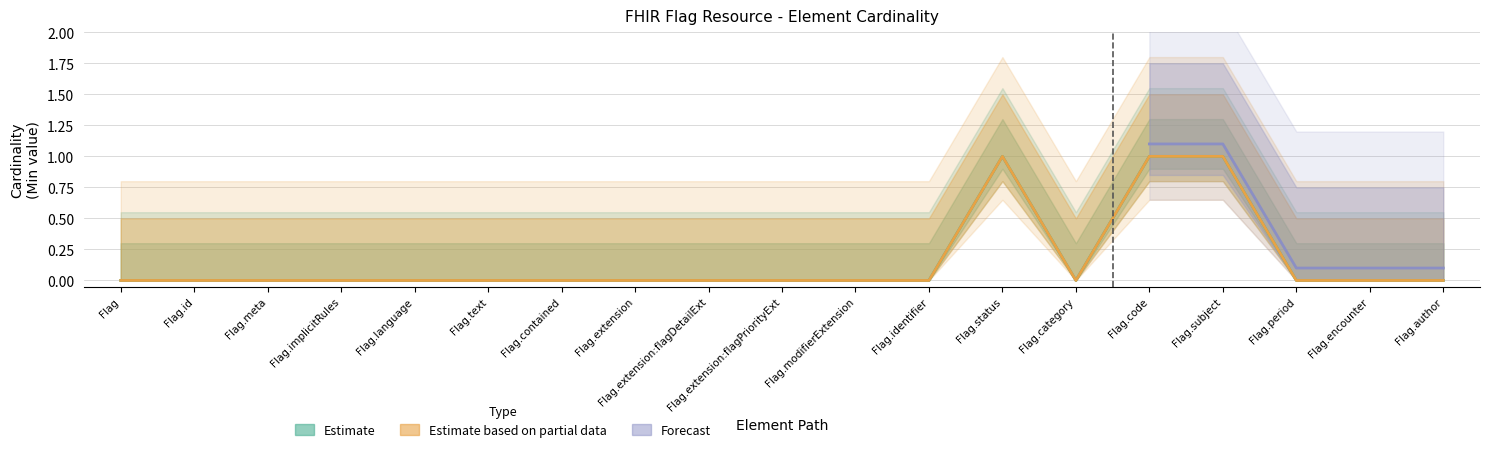

Is it true that Base Min equals -1 at Flag.identifier?

False